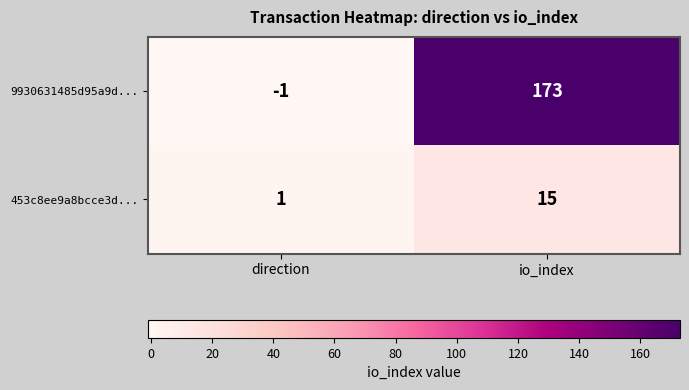

At how many categories does at least one series exceed 100?

1